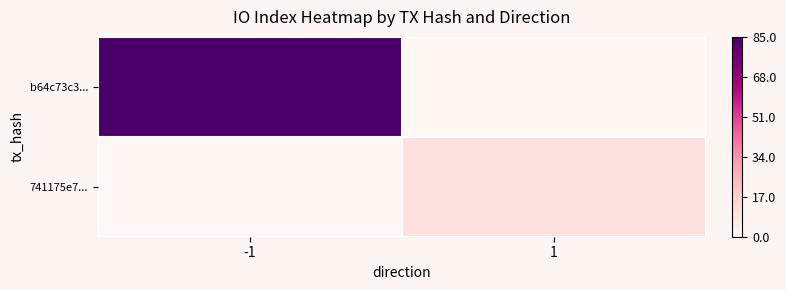

Count the number of data series in this chart.

2